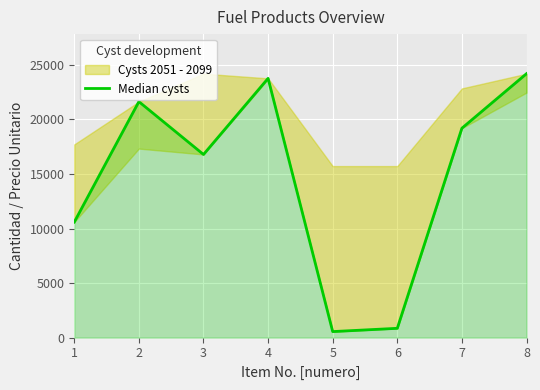

Count the number of categories in the chart.

8